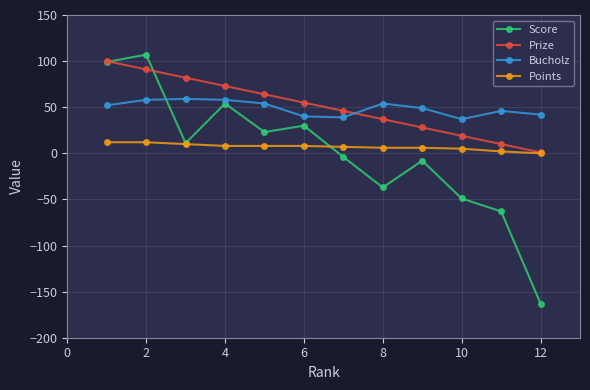

Which series ends up on top after the final intersection of Prize and Score?

Prize